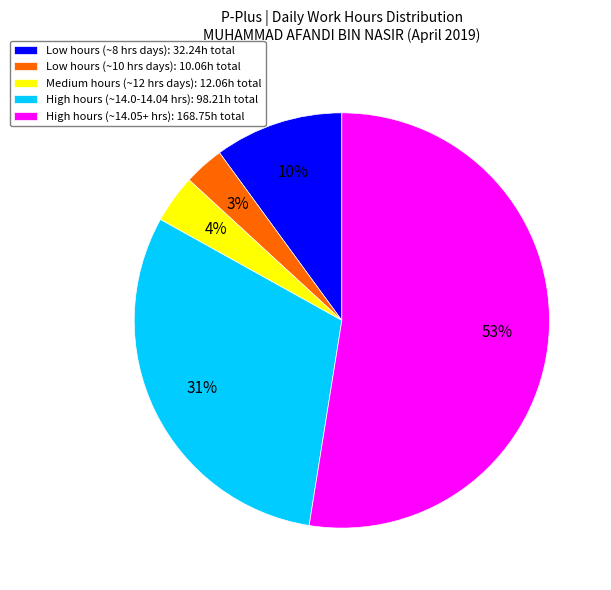

Rank the categories by value from highest to lowest.

High hours (~14.05+ hrs): 168.75h total, High hours (~14.0-14.04 hrs): 98.21h total, Low hours (~8 hrs days): 32.24h total, Medium hours (~12 hrs days): 12.06h total, Low hours (~10 hrs days): 10.06h total